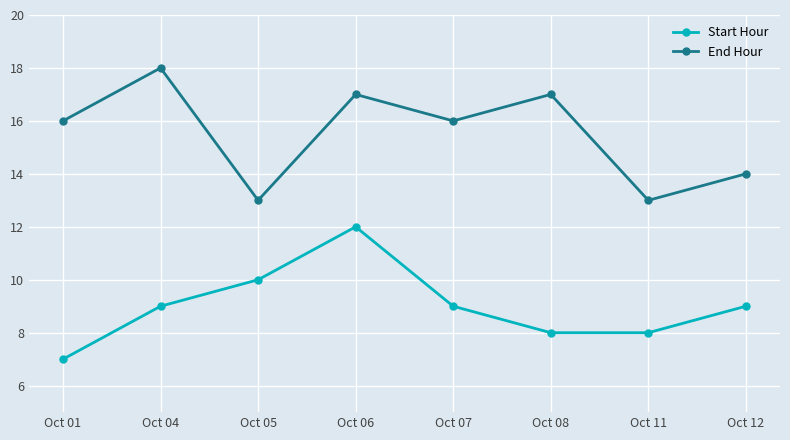

What is the sum of all End Hour values?

124